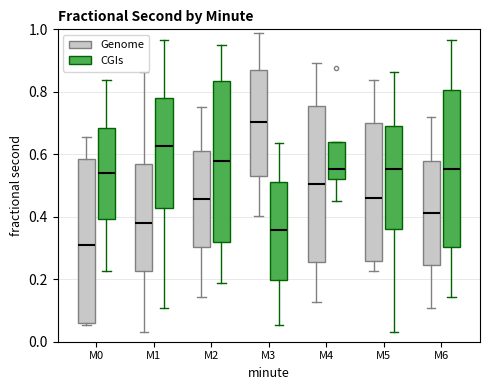

Reading left to right, transcribe this box plot: for each box, give where its median line is, the range the box spans, and where its two whiskers end, as read against the y-axis. The values are not printed on the chart, so give them approximately, as read against the axis.

M0 (Genome): median 0.32, box 0.06 to 0.58, whiskers 0.06 to 0.66
M0 (CGIs): median 0.54, box 0.40 to 0.68, whiskers 0.22 to 0.84
M1 (Genome): median 0.38, box 0.22 to 0.56, whiskers 0.04 to 0.86
M1 (CGIs): median 0.62, box 0.42 to 0.78, whiskers 0.10 to 0.96
M2 (Genome): median 0.46, box 0.30 to 0.60, whiskers 0.14 to 0.76
M2 (CGIs): median 0.58, box 0.32 to 0.84, whiskers 0.18 to 0.94
M3 (Genome): median 0.70, box 0.54 to 0.88, whiskers 0.40 to 0.98
M3 (CGIs): median 0.36, box 0.20 to 0.52, whiskers 0.06 to 0.64
M4 (Genome): median 0.50, box 0.26 to 0.76, whiskers 0.12 to 0.90
M4 (CGIs): median 0.56, box 0.52 to 0.64, whiskers 0.46 to 0.64
M5 (Genome): median 0.46, box 0.26 to 0.70, whiskers 0.22 to 0.84
M5 (CGIs): median 0.56, box 0.36 to 0.70, whiskers 0.04 to 0.86
M6 (Genome): median 0.42, box 0.24 to 0.58, whiskers 0.10 to 0.72
M6 (CGIs): median 0.56, box 0.30 to 0.80, whiskers 0.14 to 0.96